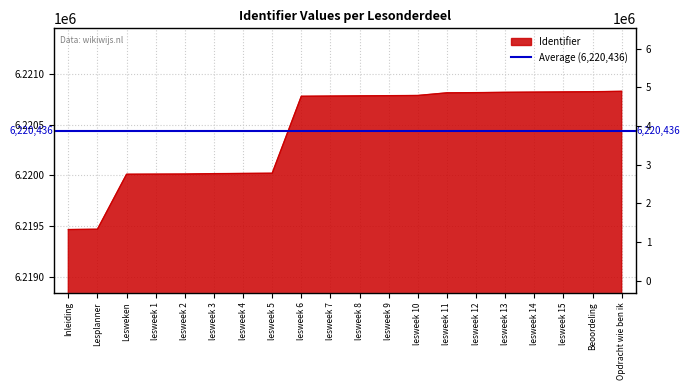

Where is the data nearest to the value 6220148?

lesweek 5